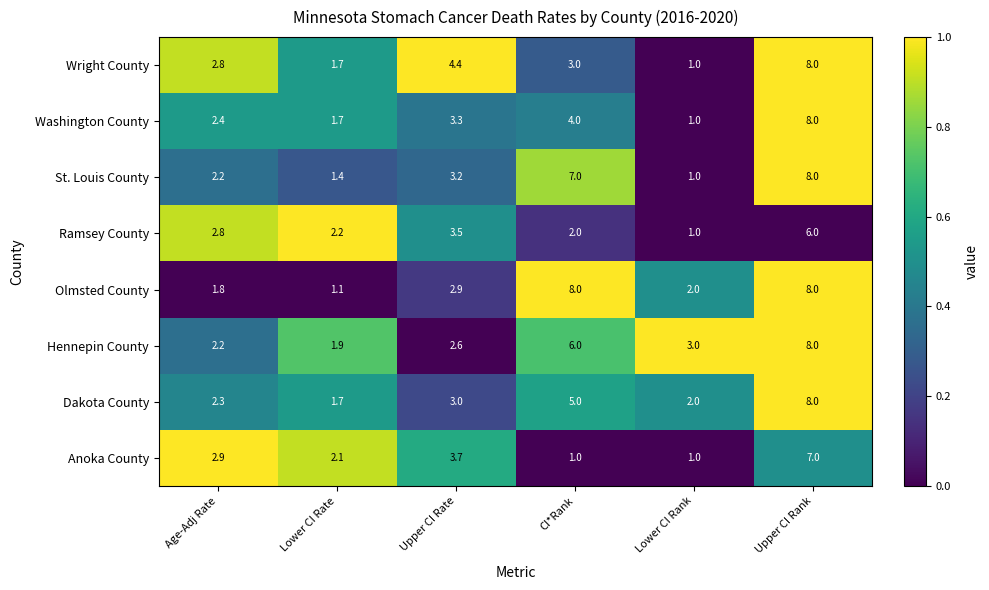

What is the difference between the maximum and second lowest values in the Anoka County series?

6.0